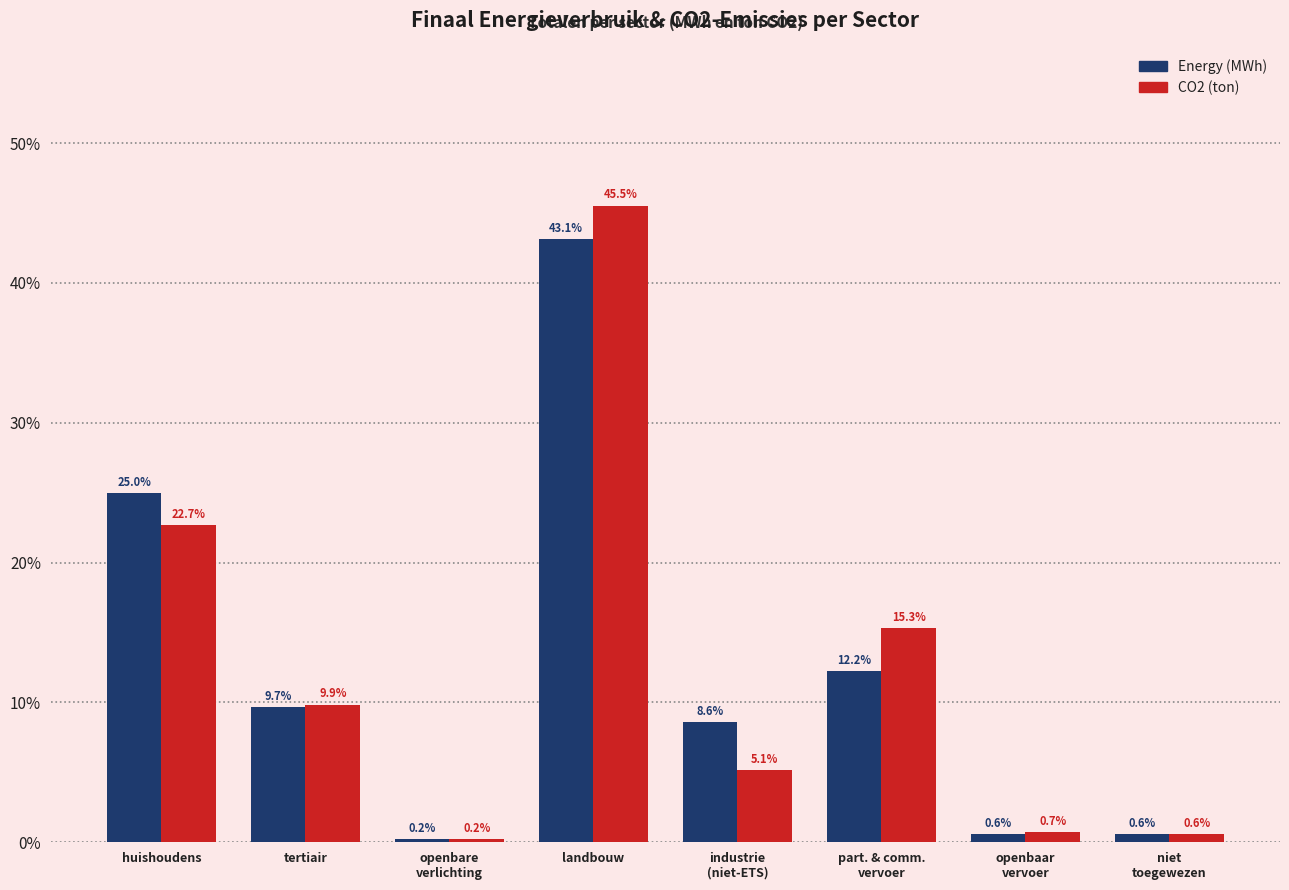

Reading left to right, what are all the values shown in this chart?

Energy (MWh): 25.0	9.7	0.2	43.1	8.6	12.2	0.6	0.6
CO2 (ton): 22.7	9.9	0.2	45.5	5.1	15.3	0.7	0.6